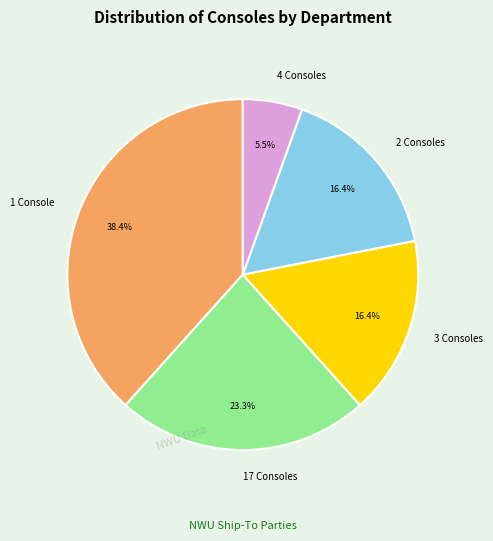

Between 3 Consoles and 17 Consoles, which is larger?

17 Consoles